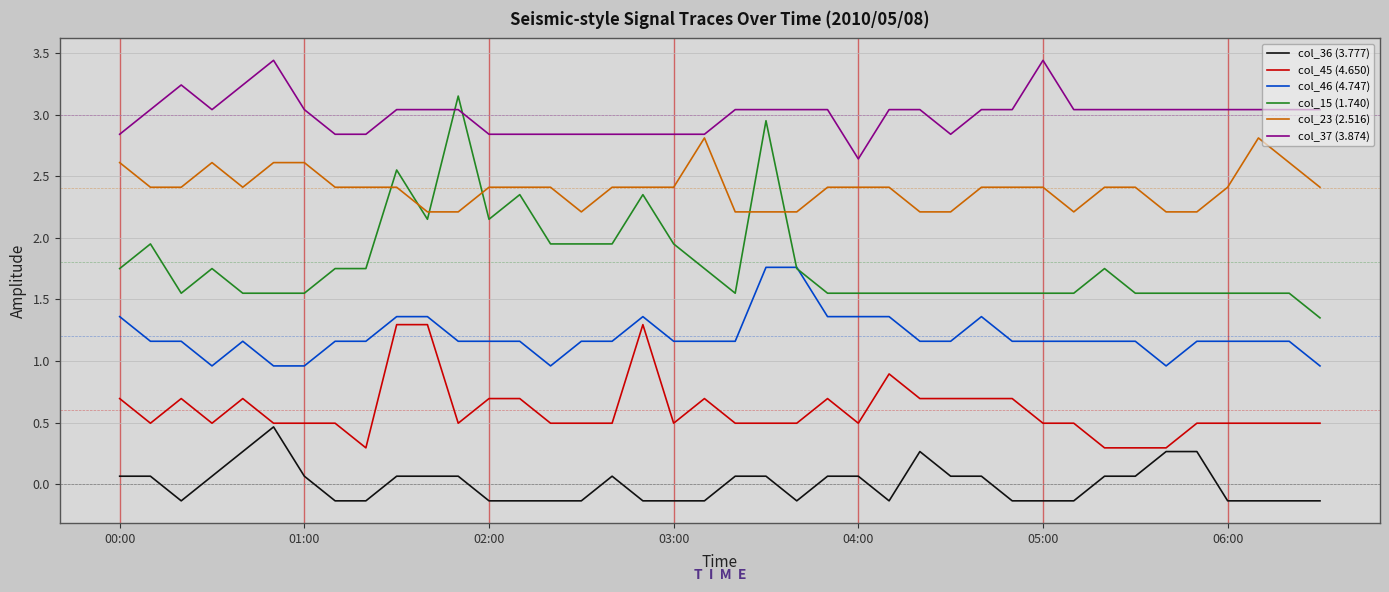

Is this an area chart (filled region under the line)?

No